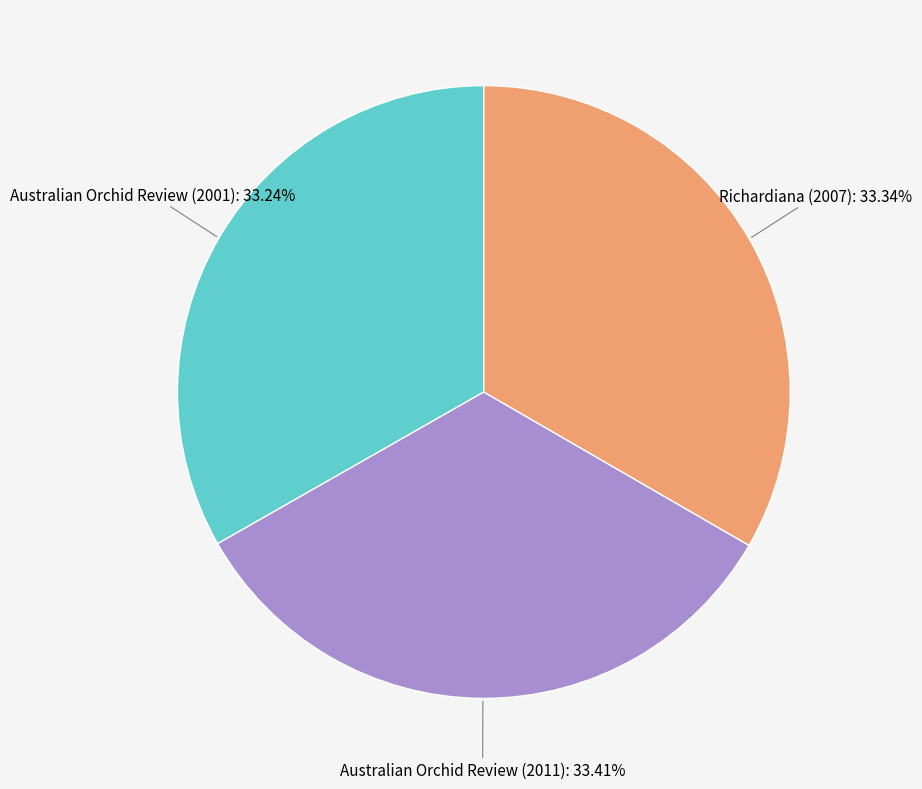

Count the number of slices in the pie.

3